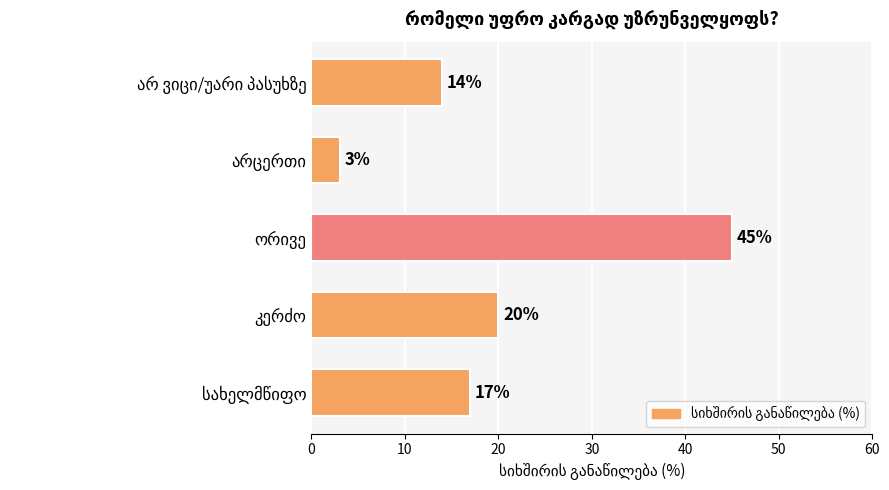

What is the difference between the maximum and minimum values?

42